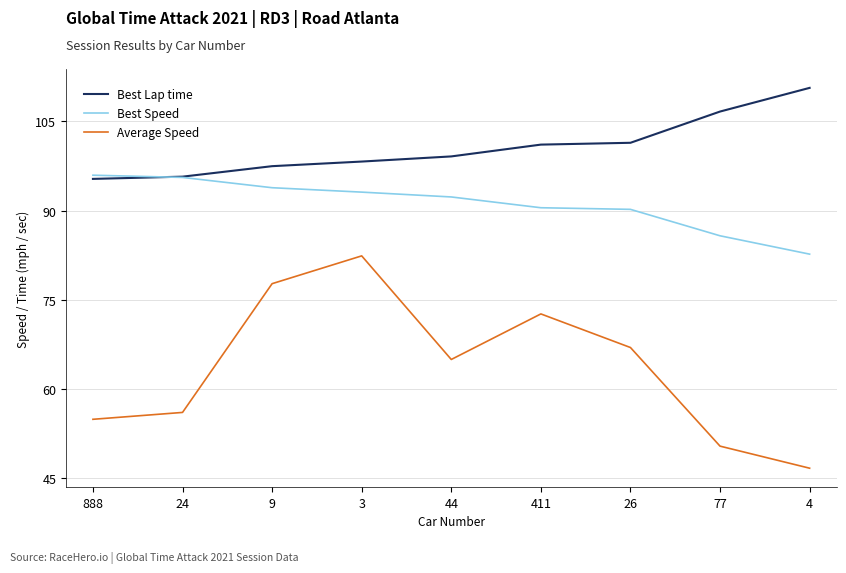

List the series in order of their overall mean, highest first.

Best Lap time, Best Speed, Average Speed